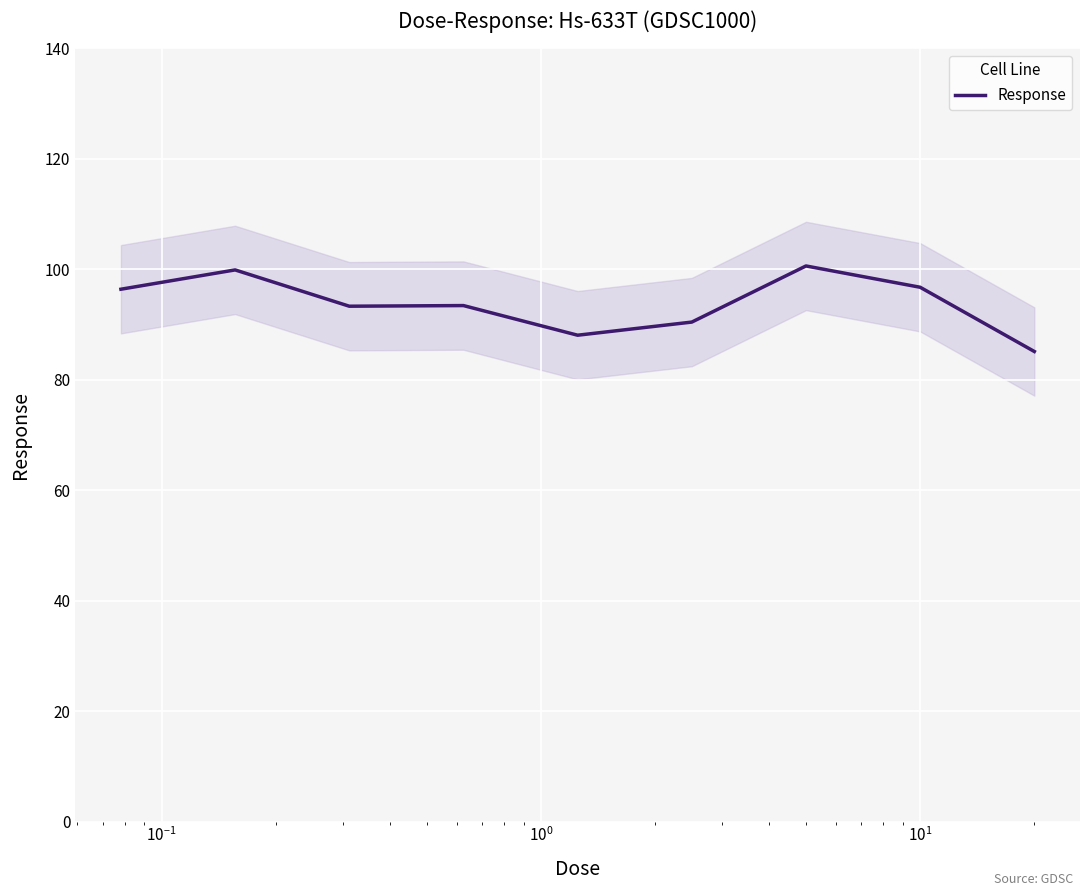

What is the smallest value displayed?

85.1